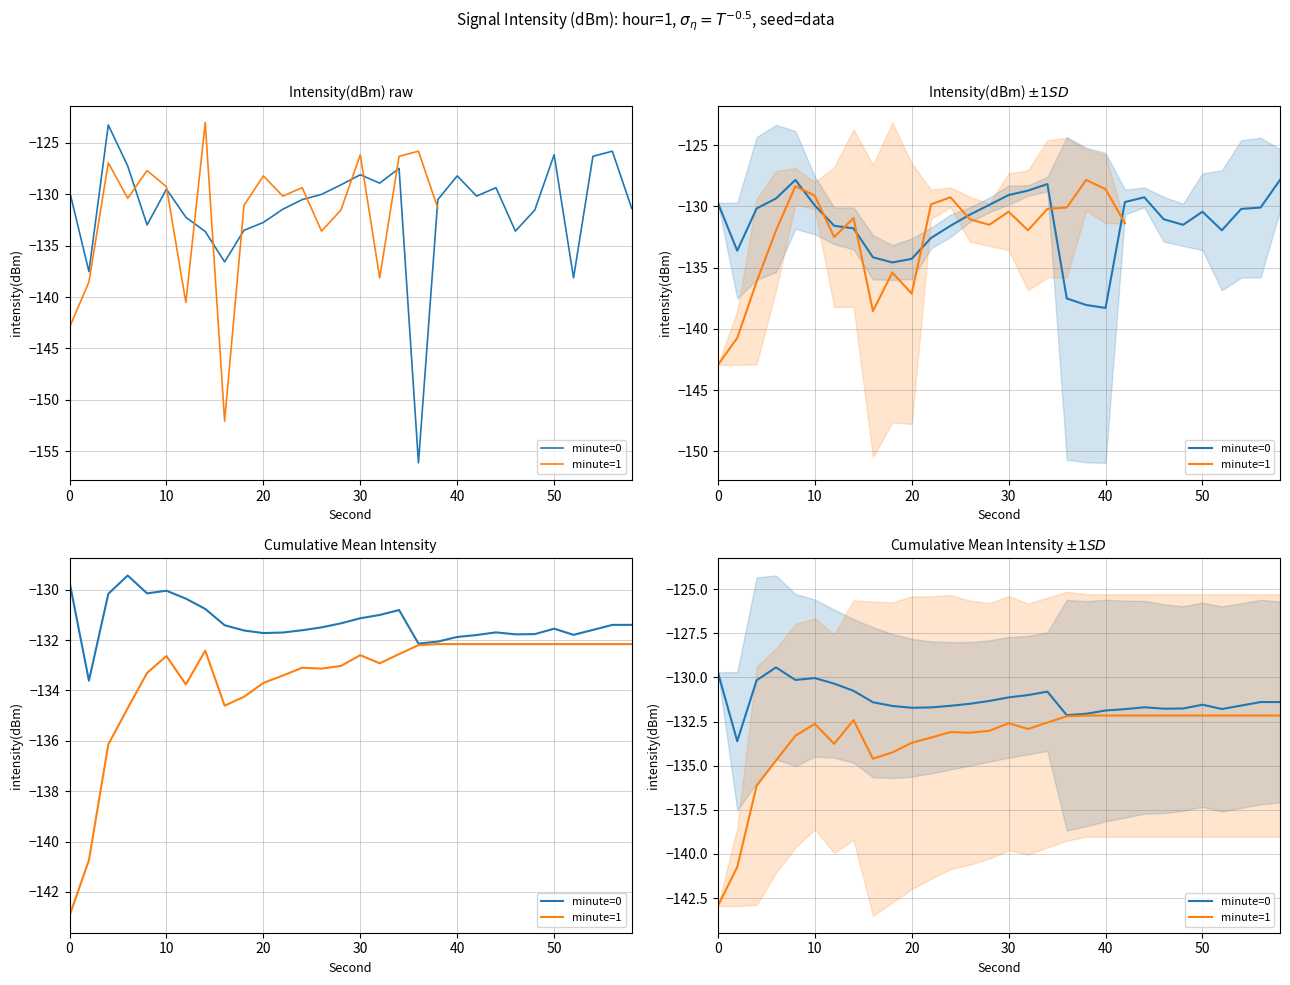

What is the difference between the maximum and second lowest values in the minute=1 series?

8.6